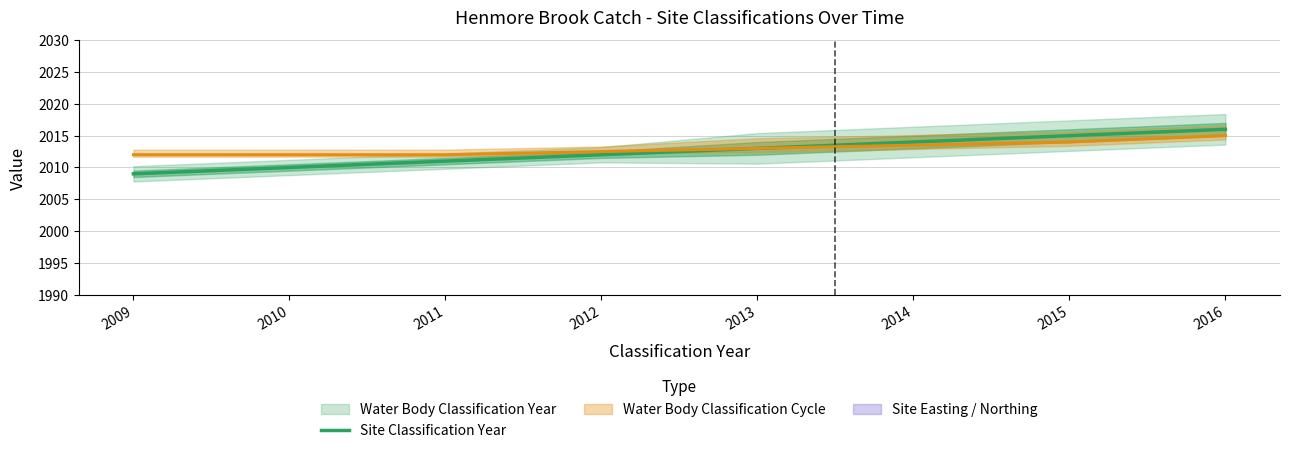

What is the average value?

2012